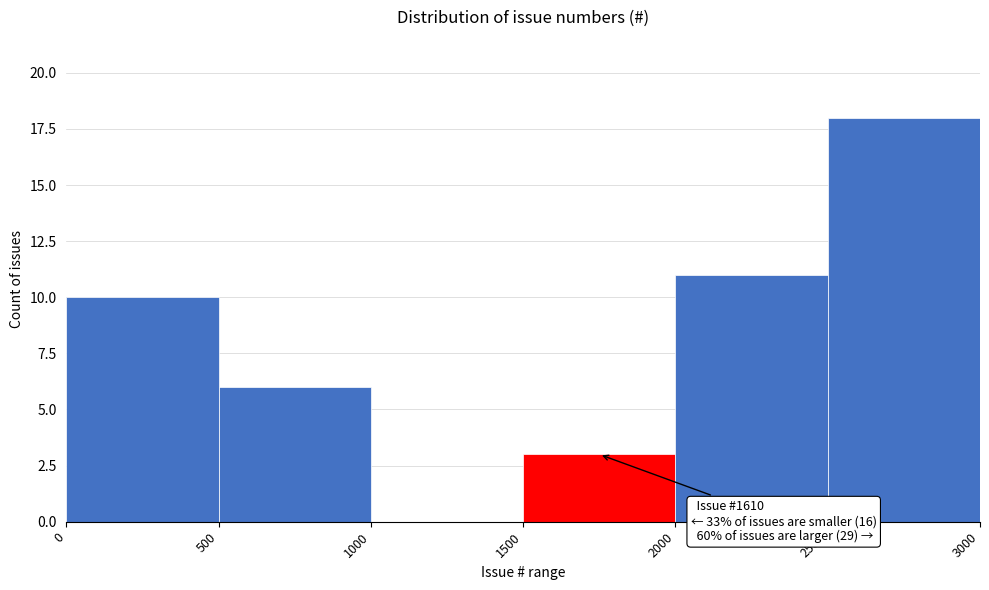

Over which range of the x-axis is the bar tallest?

2500 to 3000